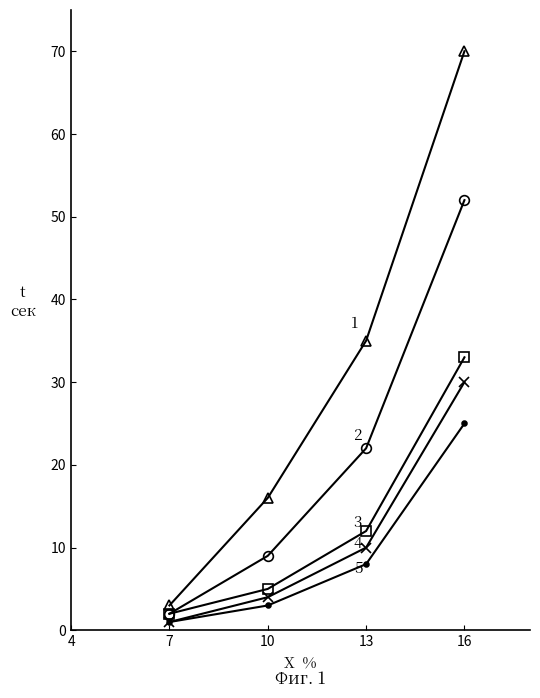

At which category is the sum across all series the highest?

16